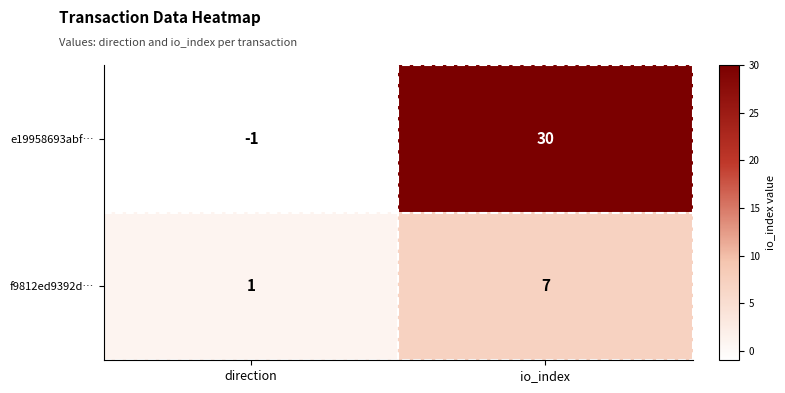

Reading left to right, what are all the values shown in this chart?

e19958693abf…: -1	30
f9812ed9392d…: 1	7